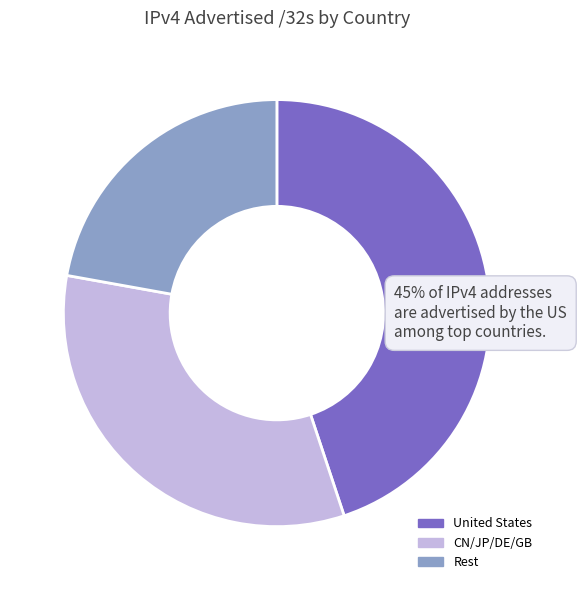

The United States slice represents 55% of the pie. True or false?

False